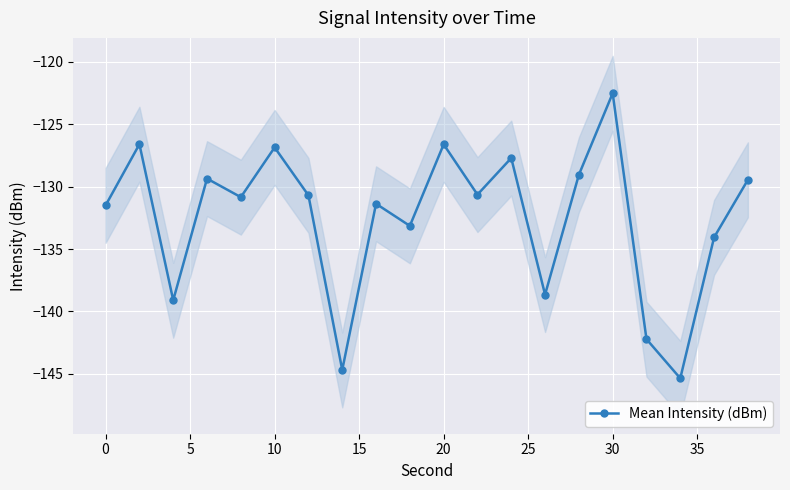

How many values are below -130?

12